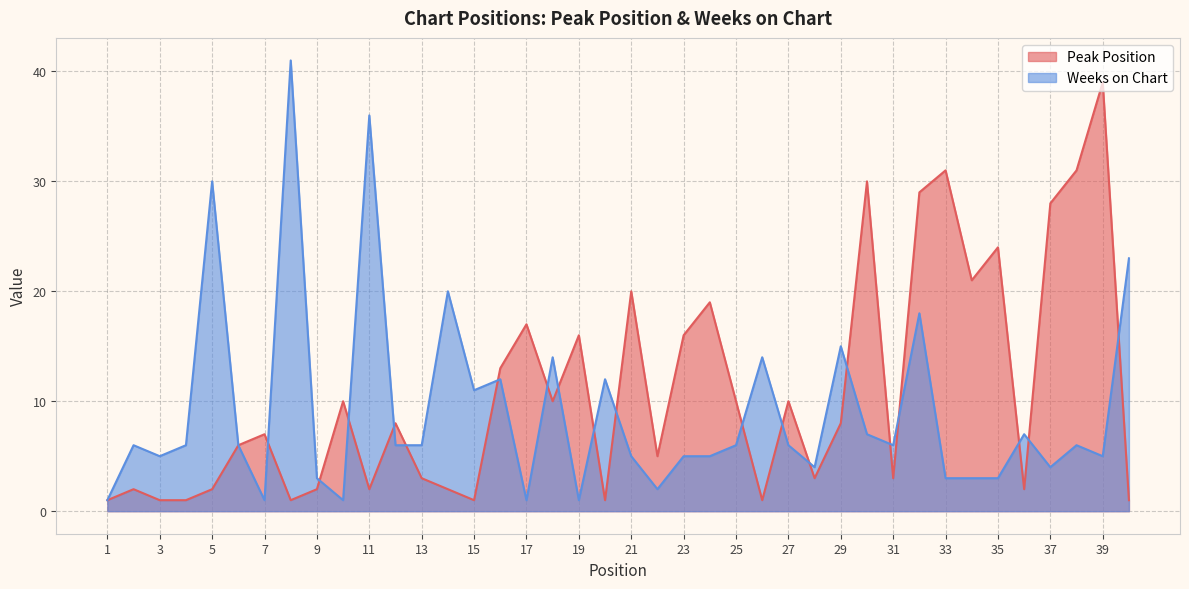

List the labels in order of Weeks on Chart value, largest first.

8, 11, 5, 40, 14, 32, 29, 18, 26, 16, 20, 15, 30, 36, 2, 4, 6, 12, 13, 25, 27, 31, 38, 3, 21, 23, 24, 39, 28, 37, 9, 33, 34, 35, 22, 1, 7, 10, 17, 19